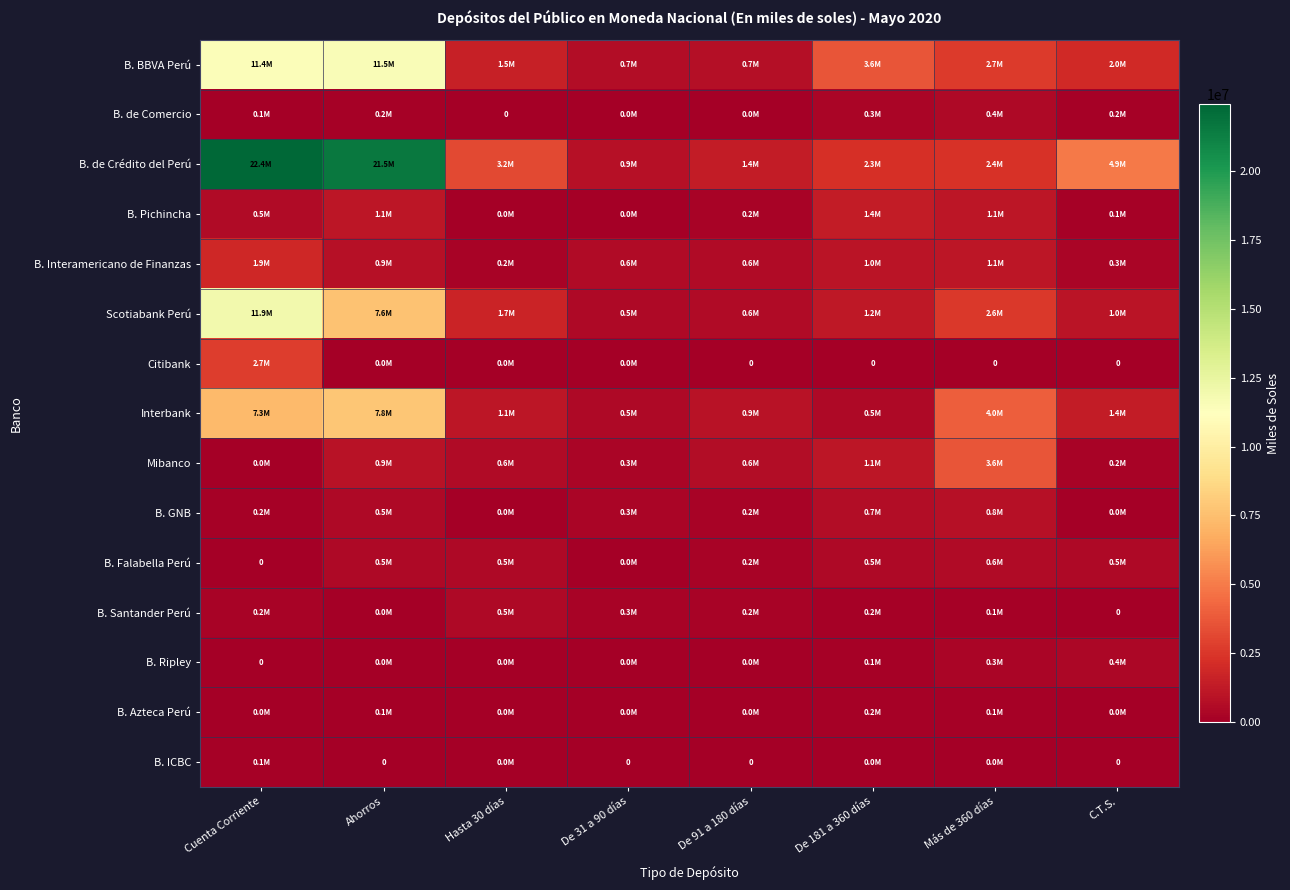

What is the difference between the maximum and minimum values in the B. GNB series?

789495.7